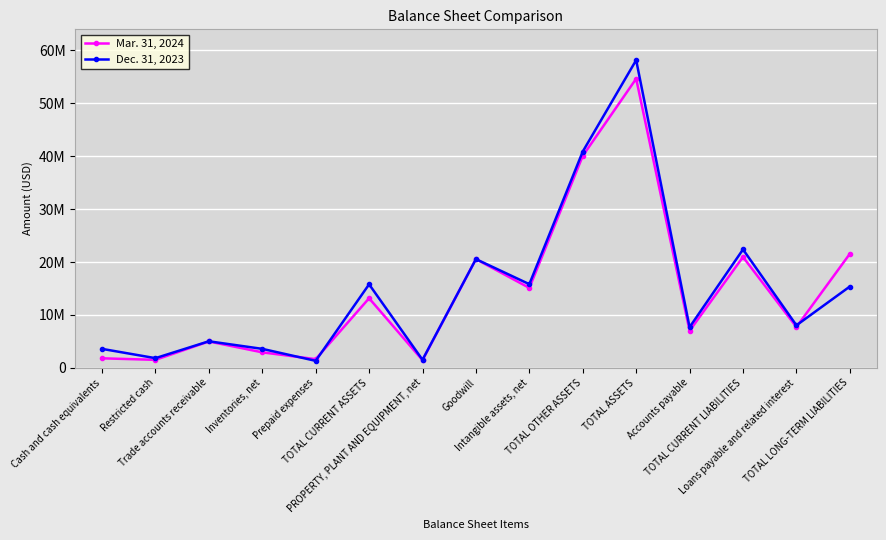

Where is the first local maximum for Mar. 31, 2024?

Trade accounts receivable